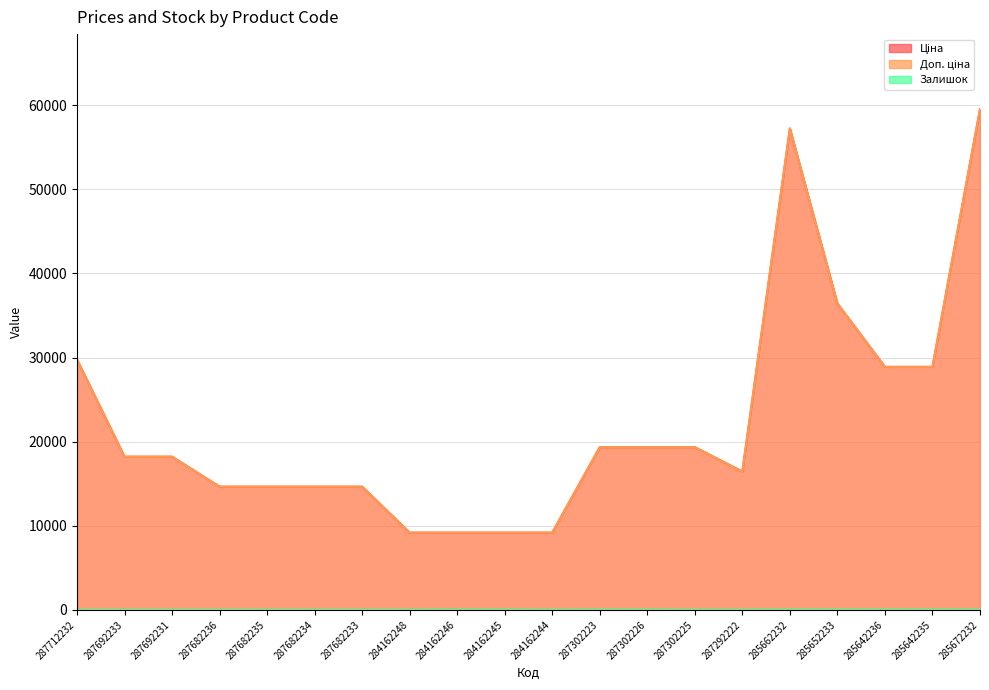

What is the difference between the maximum and minimum values in the Доп. ціна series?

50337.8